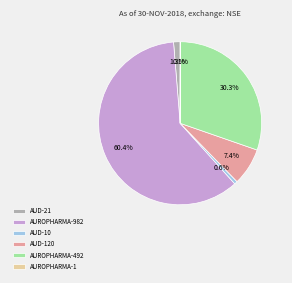

Is AUROPHARMA-492 the majority of the pie?

No